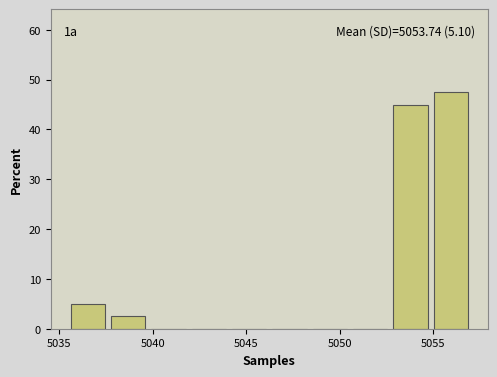

Which range on the x-axis has the tallest bar?

5055.0 to 5057.0